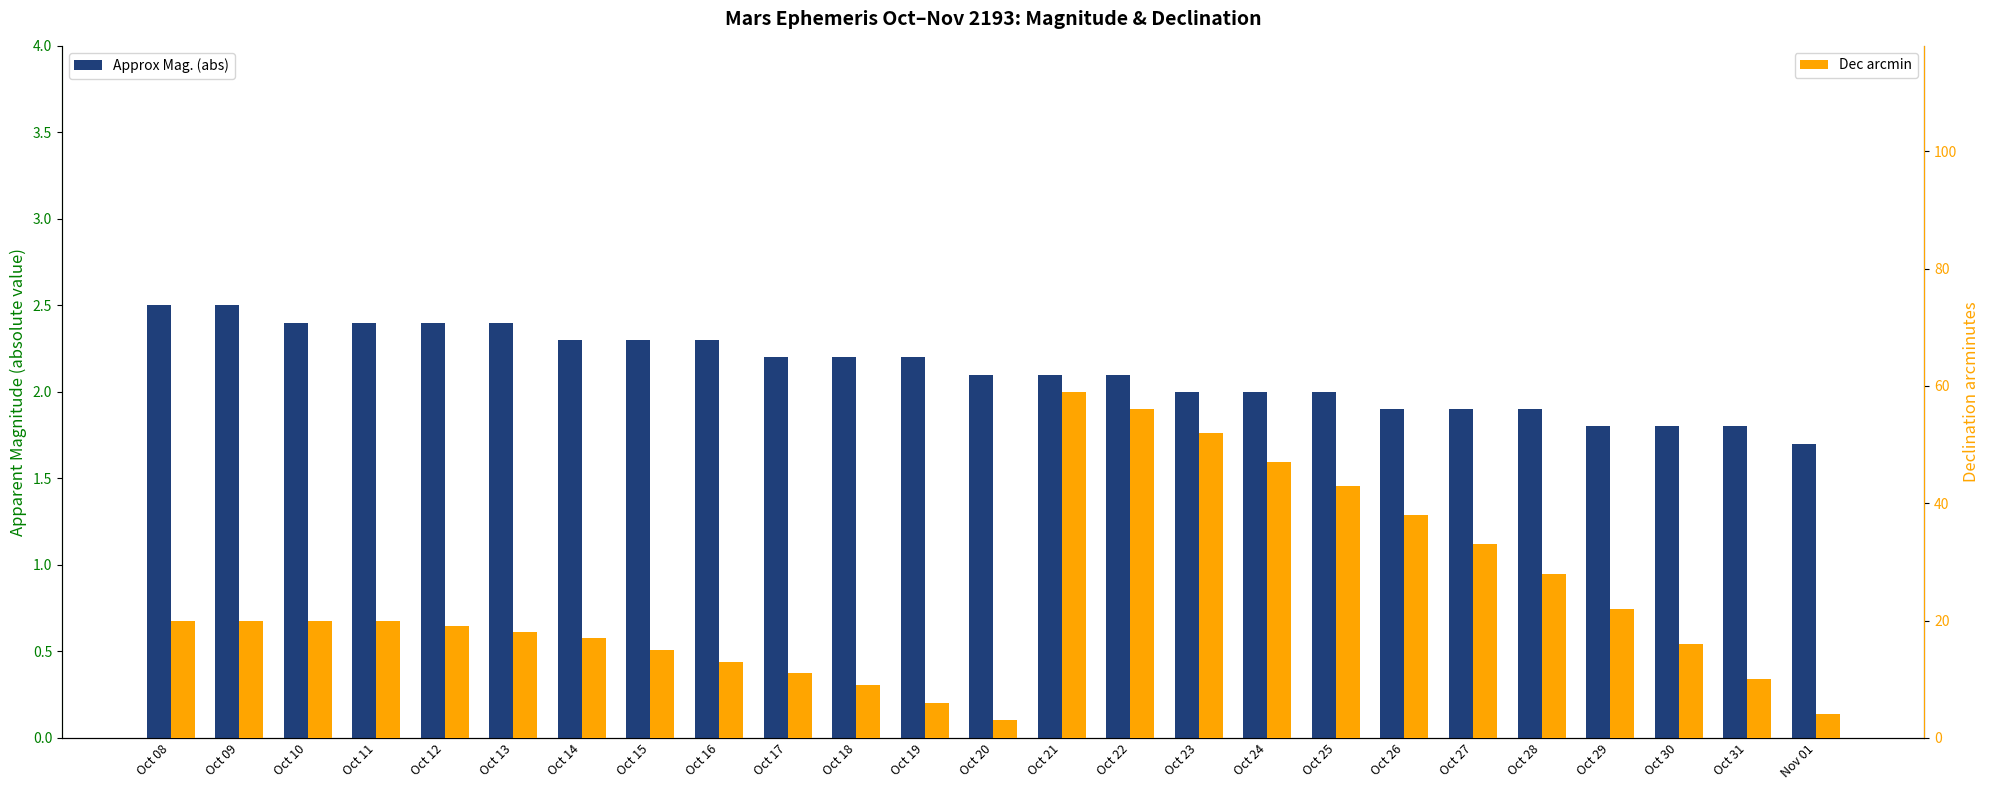

Reading left to right, extract all data points from this chart.

Approx Mag. (abs): 2.5	2.5	2.4	2.4	2.4	2.4	2.3	2.3	2.3	2.2	2.2	2.2	2.1	2.1	2.1	2.0	2.0	2.0	1.9	1.9	1.9	1.8	1.8	1.8	1.7
Dec arcmin: 20.0	20.0	20.0	20.0	19.0	18.0	17.0	15.0	13.0	11.0	9.0	6.0	3.0	59.0	56.0	52.0	47.0	43.0	38.0	33.0	28.0	22.0	16.0	10.0	4.0